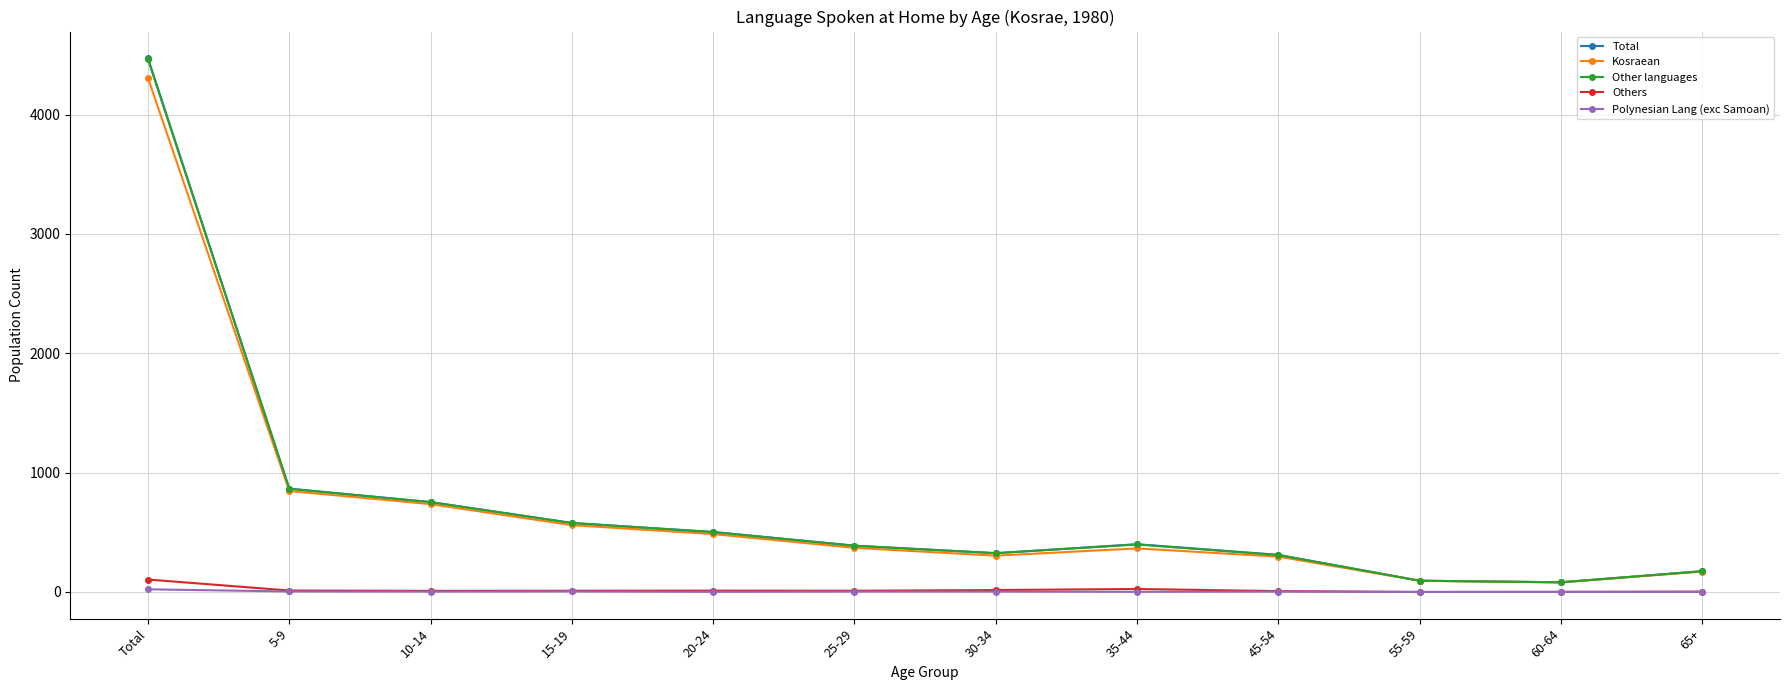

True or false: Kosraean has more than 2 interior local peaks.

False